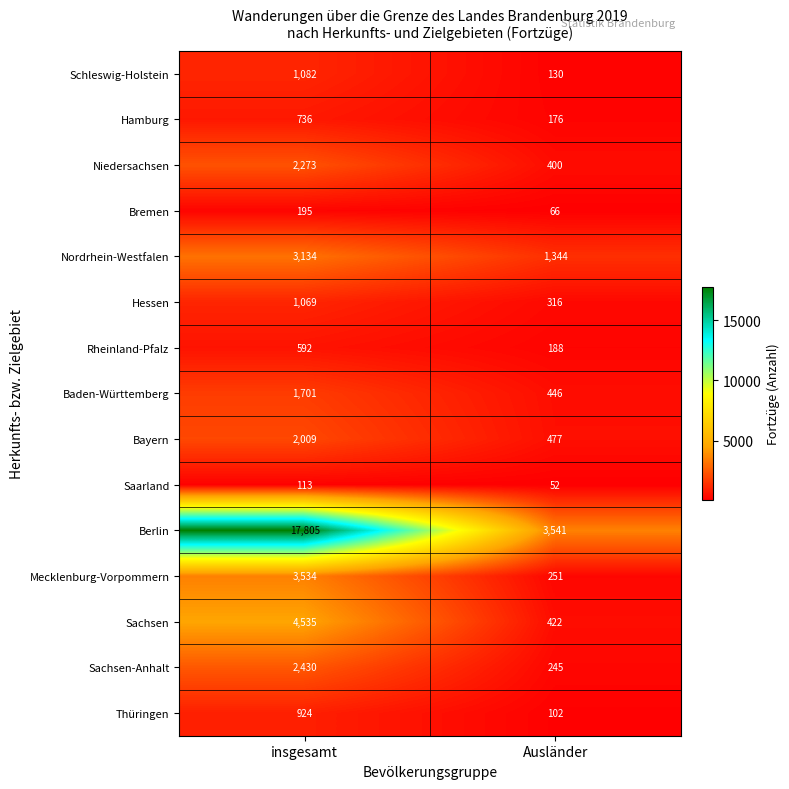

Is it true that Saarland equals 113 at insgesamt?

True